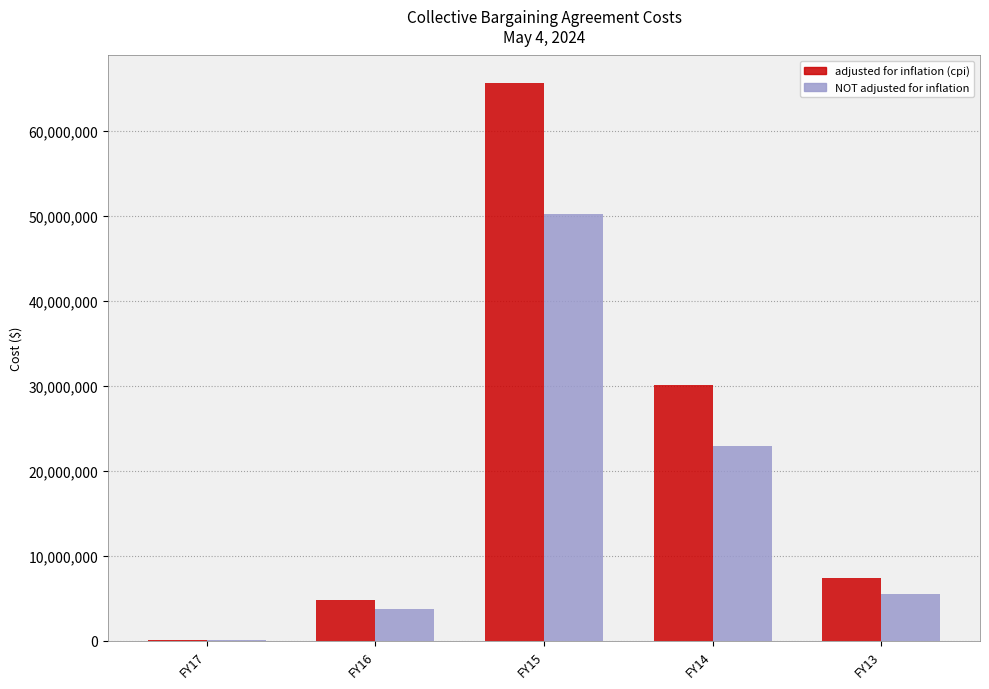

Where is NOT adjusted for inflation nearest to the value 25144635?

FY14